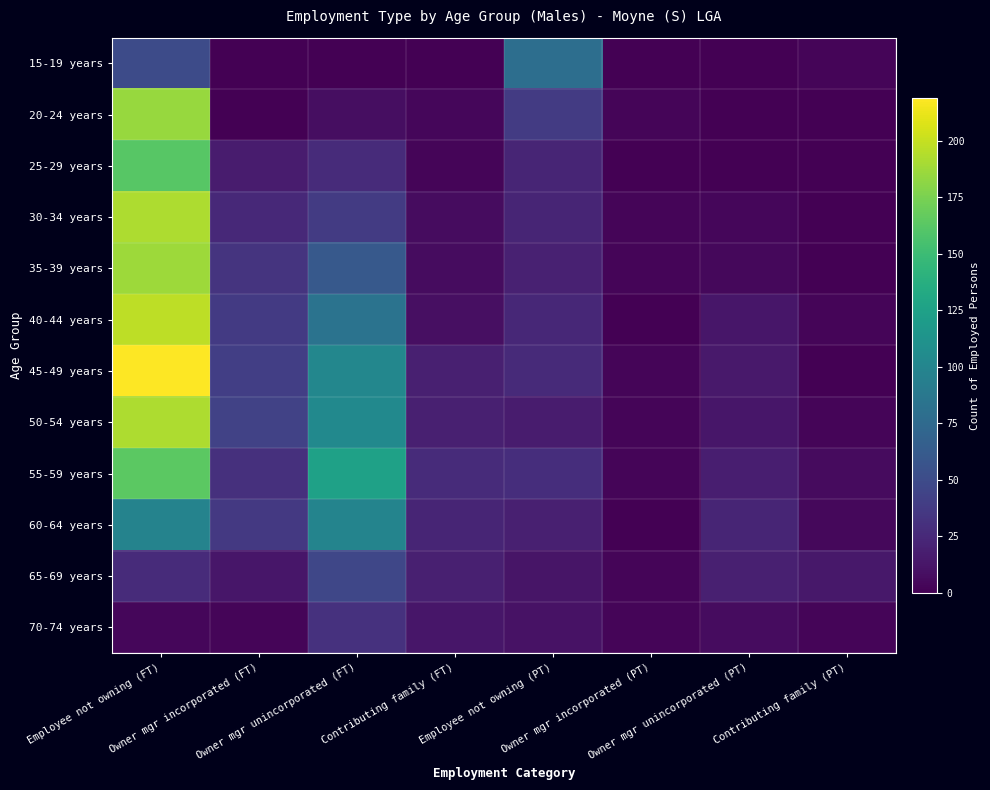

How many data points does each series have?

8